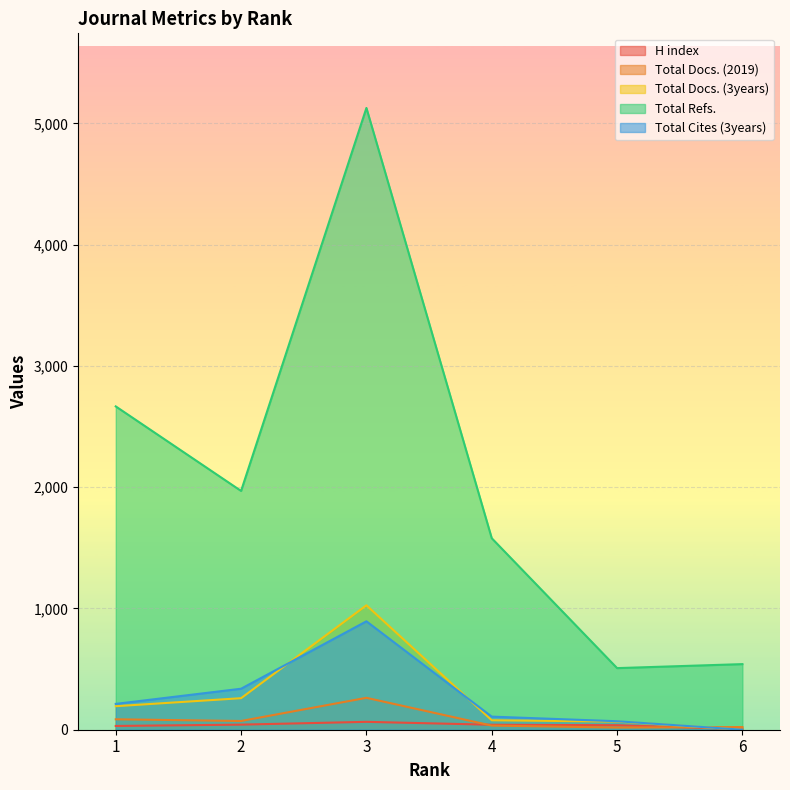

Which series has the largest range (max minus min)?

Total Refs.